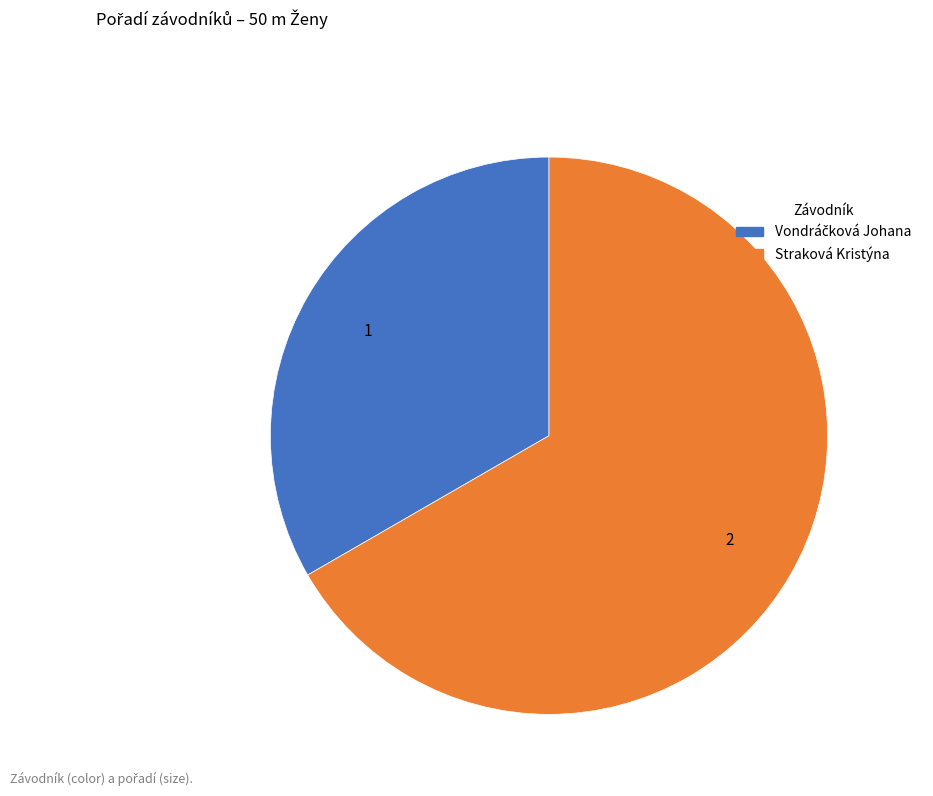

The Straková Kristýna slice represents 81% of the pie. True or false?

False